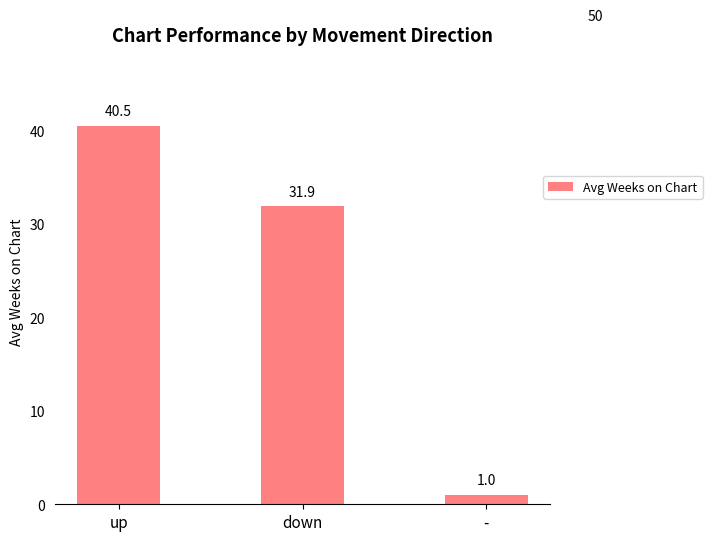

Which category has the lowest value across all series?

-